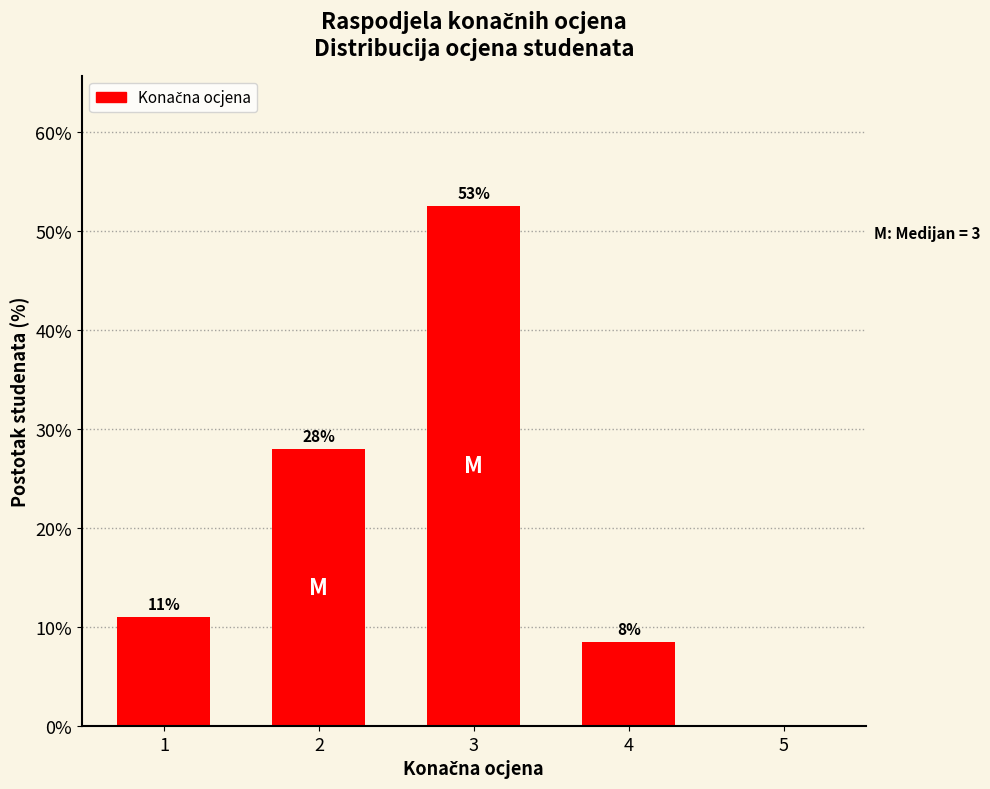

What is the average value?

20.0